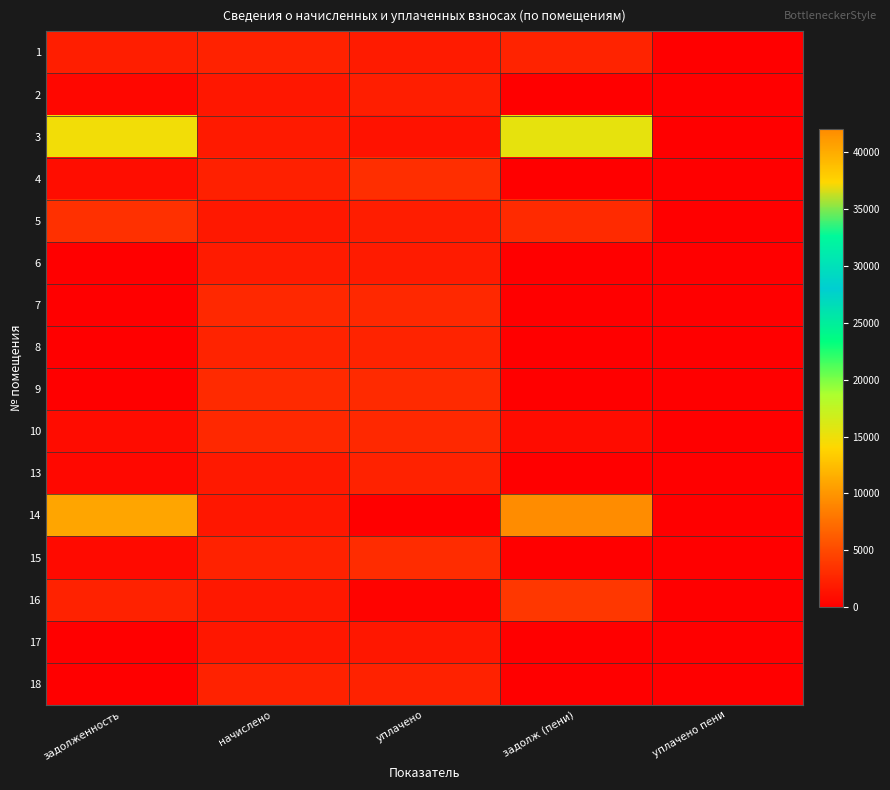

At which category is the sum across all series the highest?

задолж (пени)